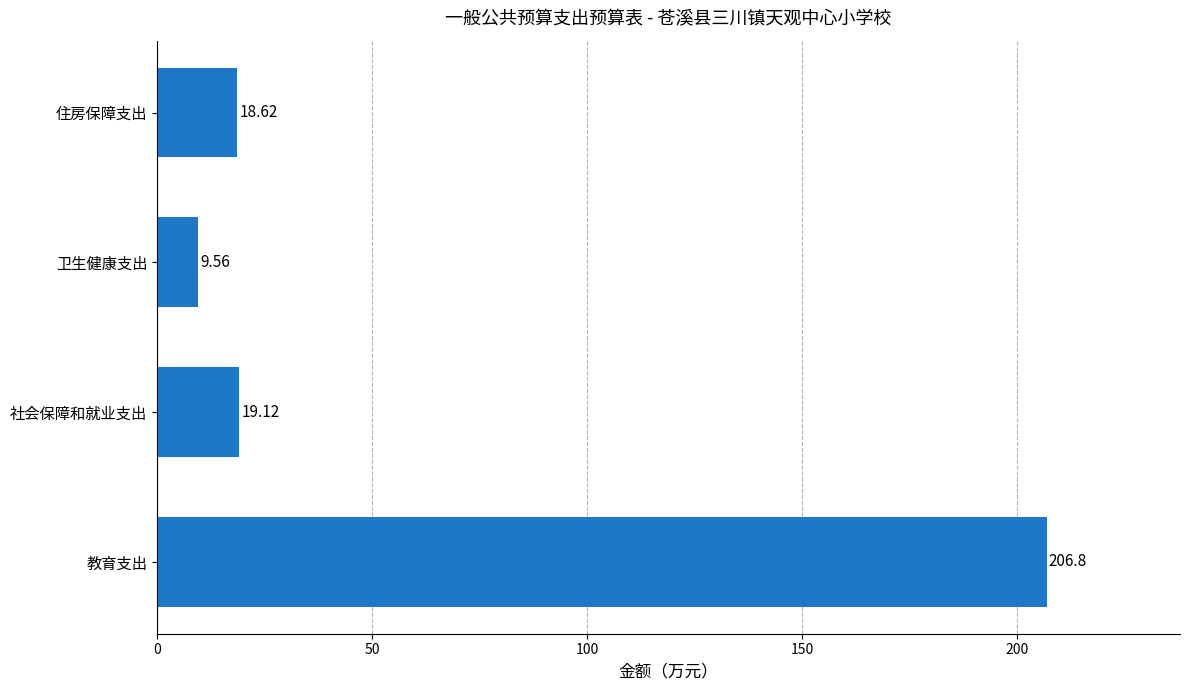

Where is the data nearest to the value 108?

社会保障和就业支出